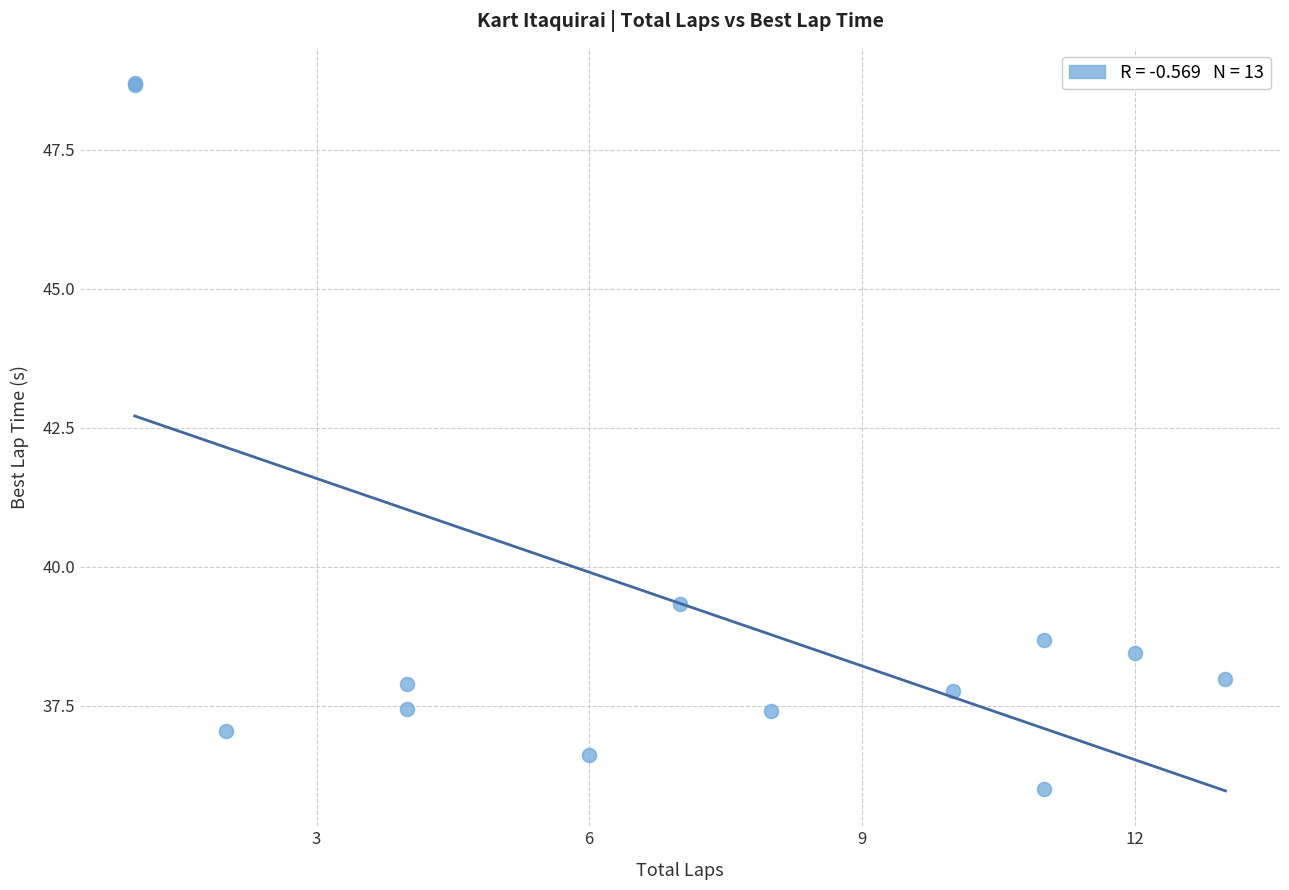

What Y value in the scatter plot is closest to 42?

39.3